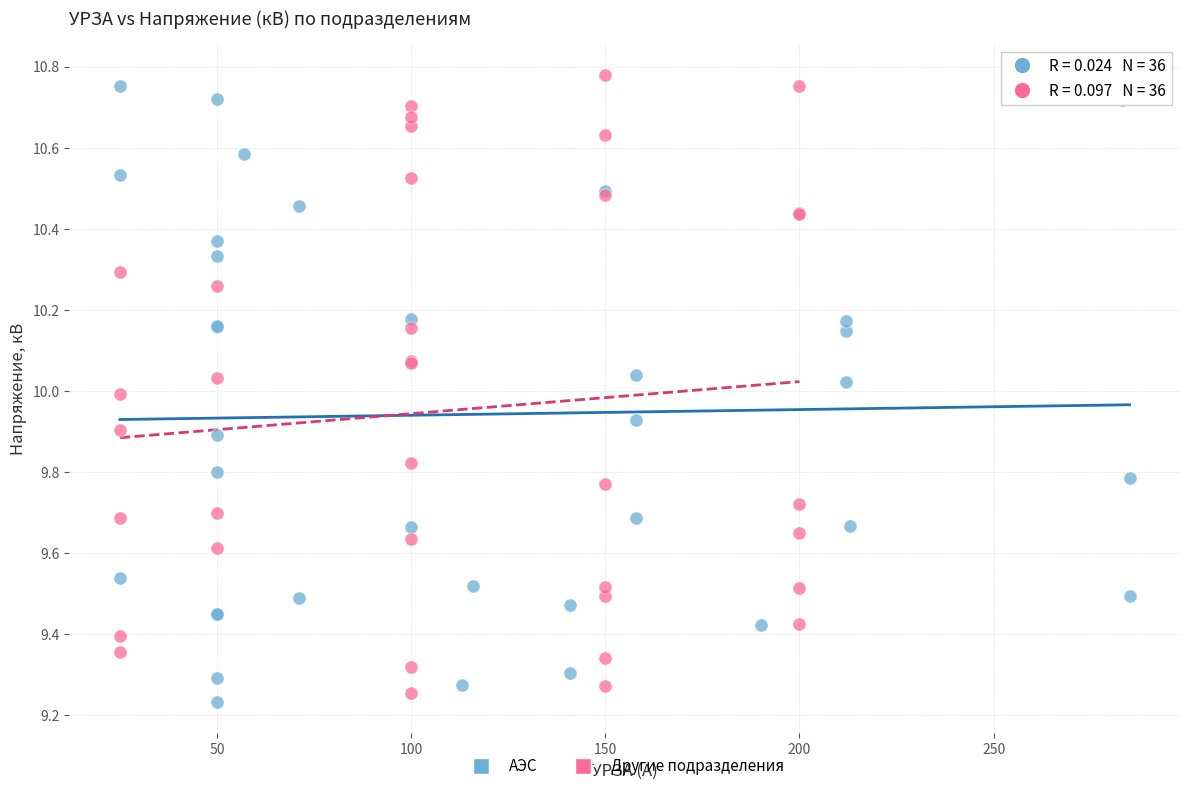

What are all the series names shown in the legend?

АЭС, Другие подразделения